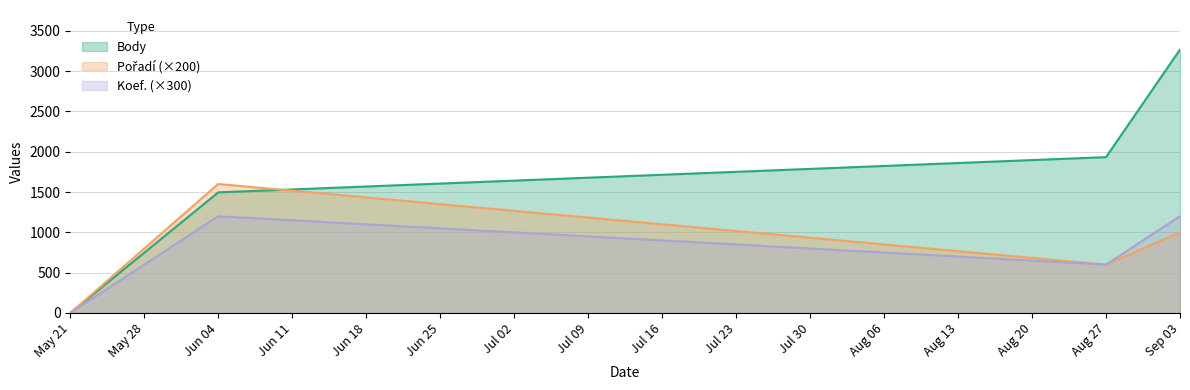

How many lines are shown in the chart?

3